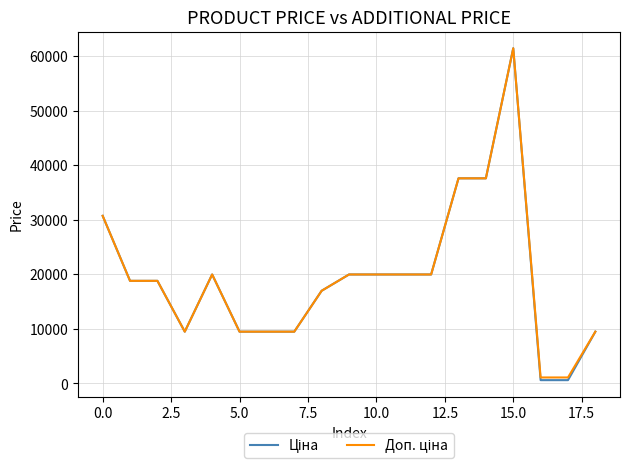

What is the maximum value shown in the chart?

61434.3